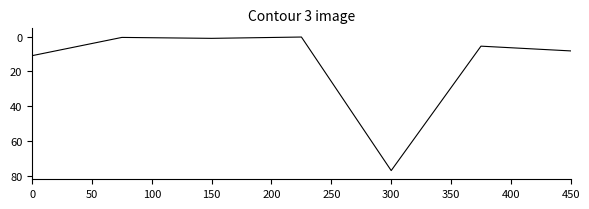

True or false: the data has more than 0 interior local peaks.

True